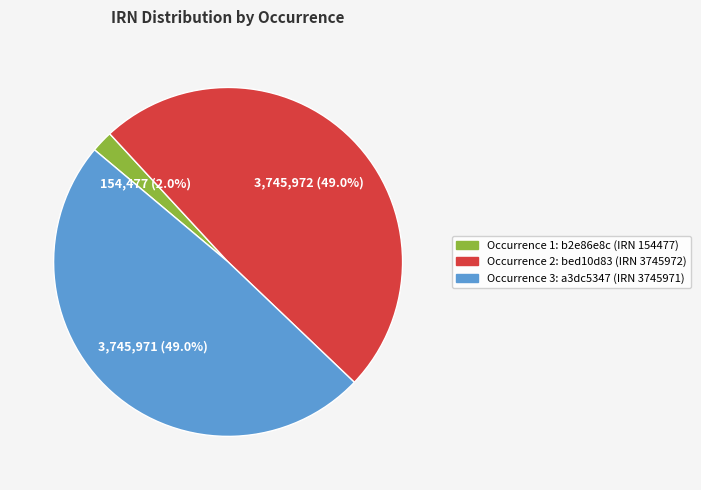

Is there any slice that represents more than half of the pie?

No